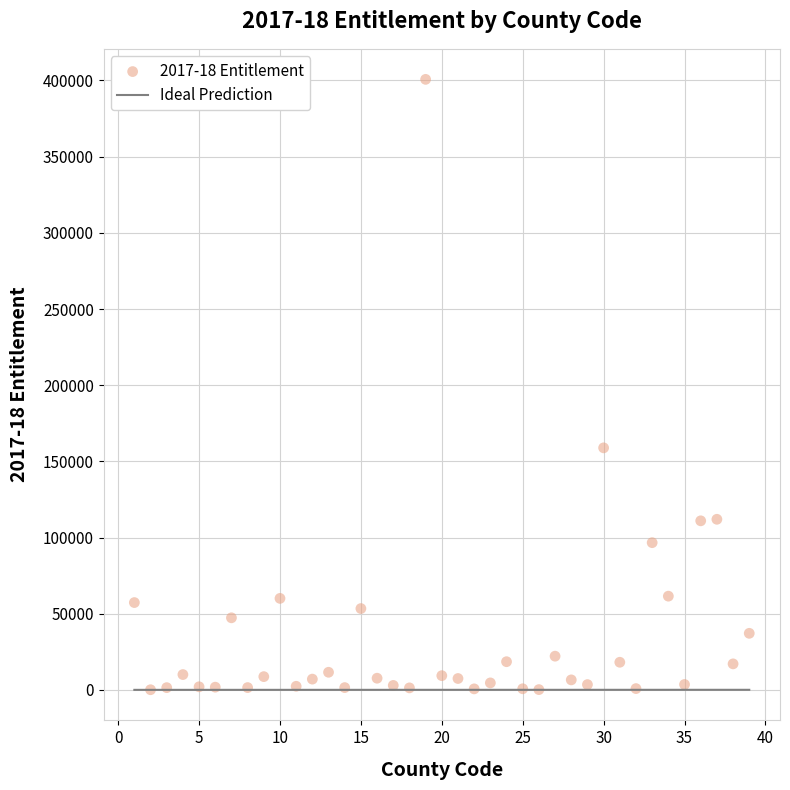

What Y value in the scatter plot is closest to 200414?

158866